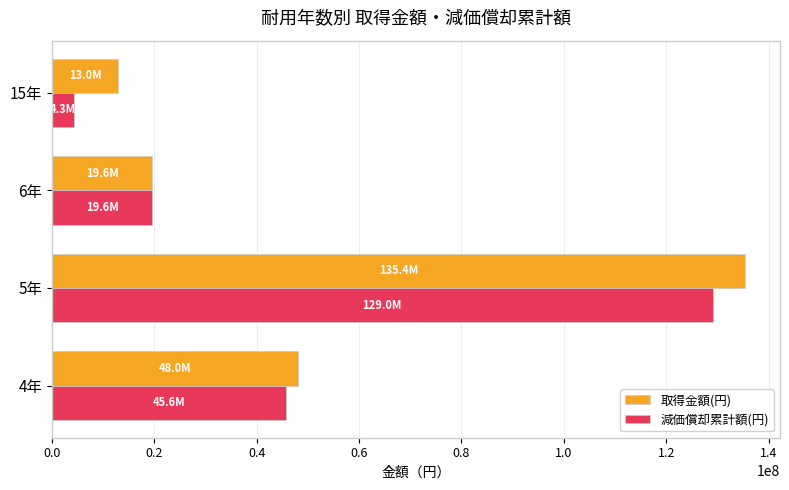

What is the total value across all series at 5年?

264499987